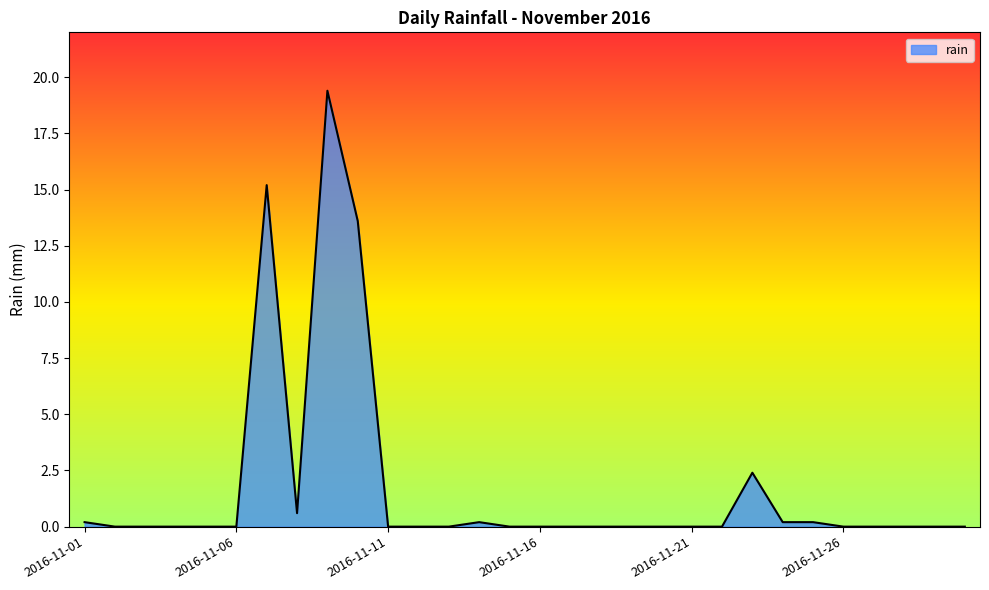

What is the greatest value displayed?

19.4